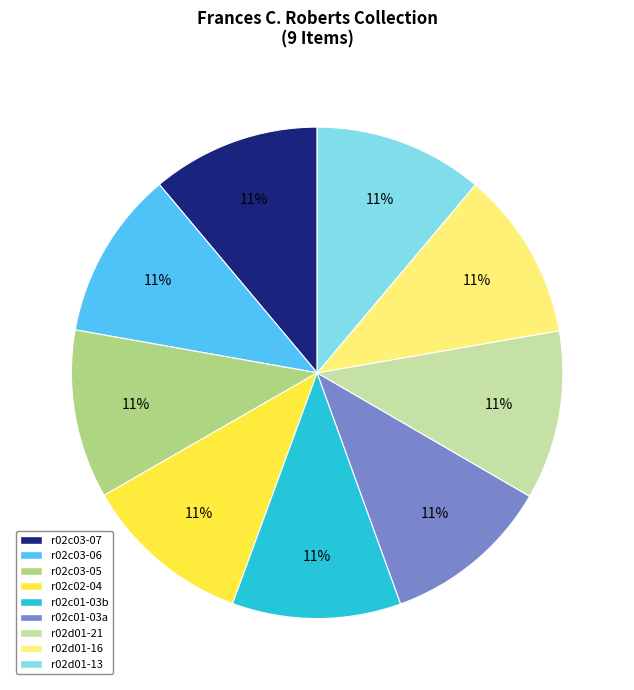

Do r02d01-21 and r02c03-06 together represent more than half of the pie?

No